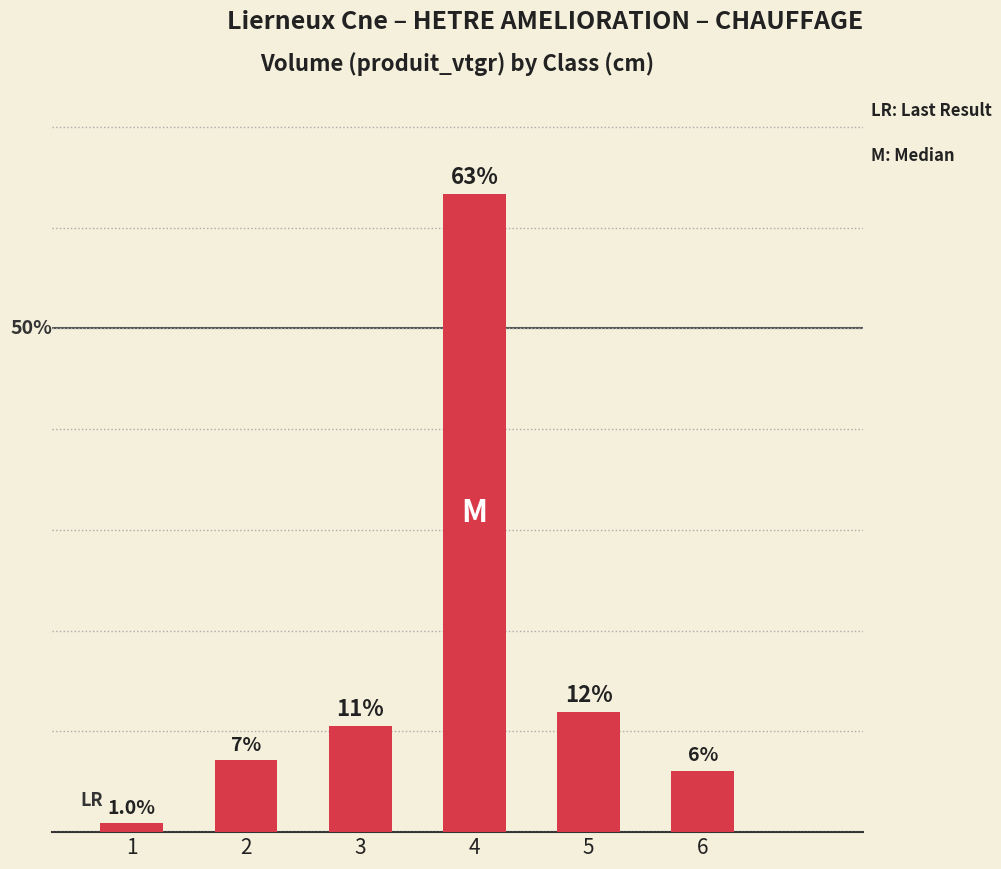

Are the bars horizontal?

No